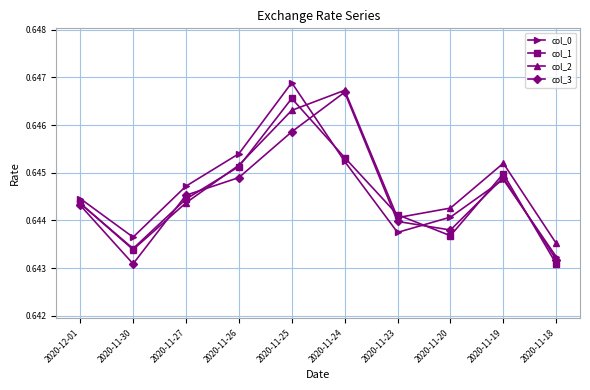

Does the chart display data point markers on the line(s)?

Yes